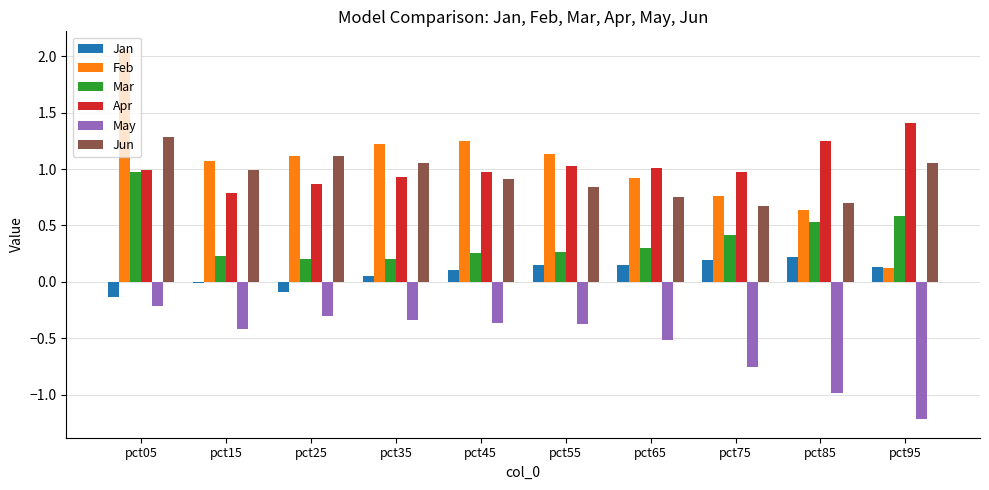

What value does the Jun series have at pct85?

0.7